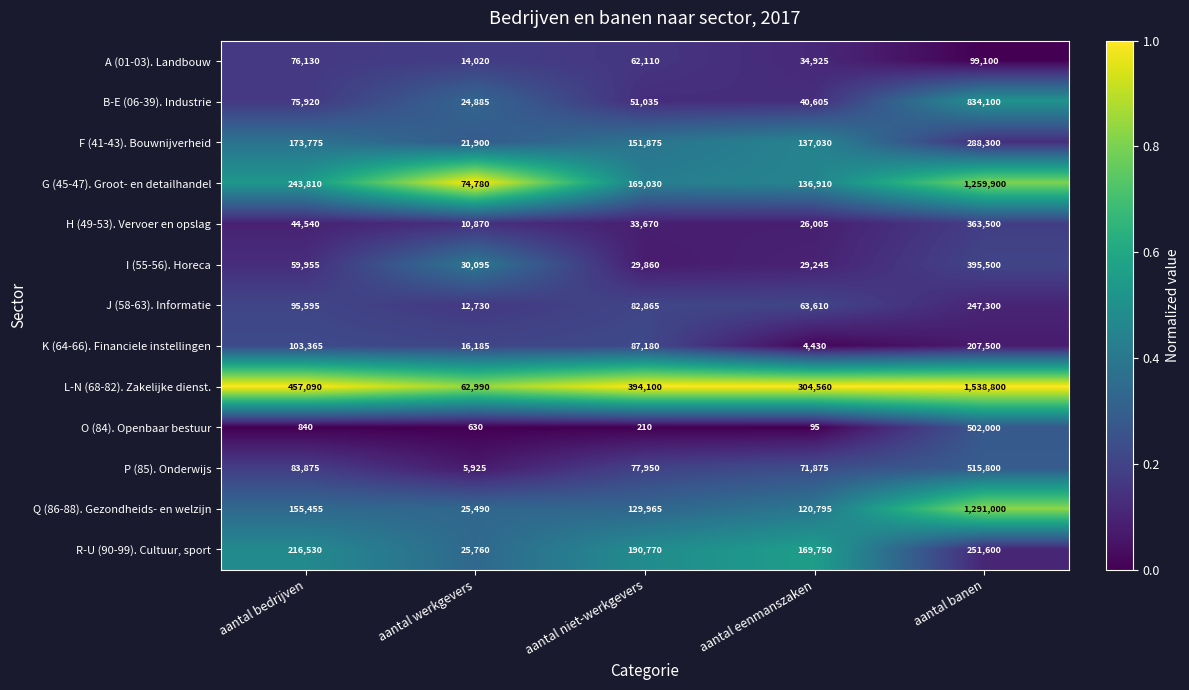

At which category is the sum across all series the highest?

aantal banen